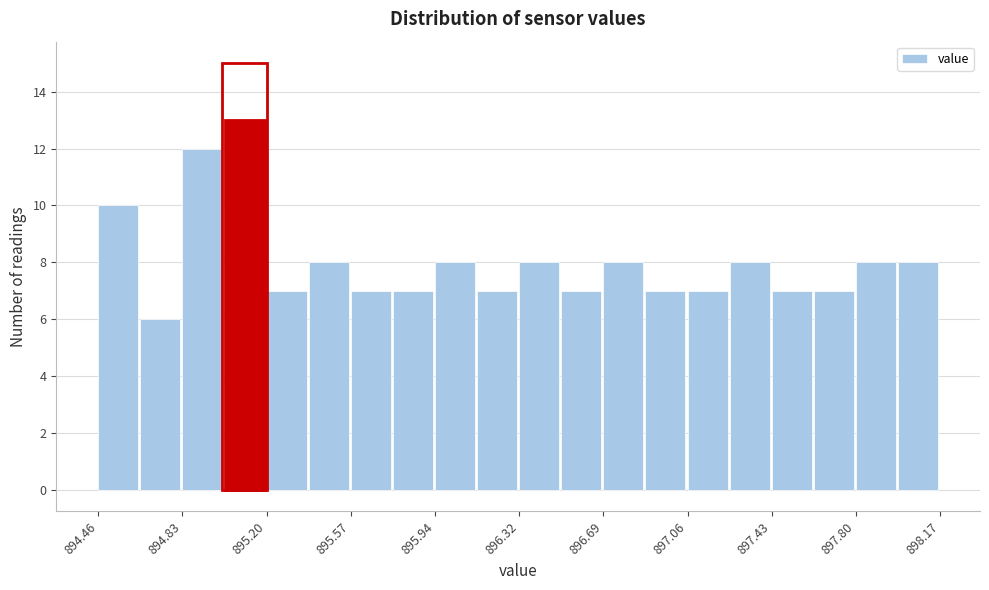

Around what value on the x-axis is the tallest bar? Give the approximate position of its centre, as read against the axis.

895.10